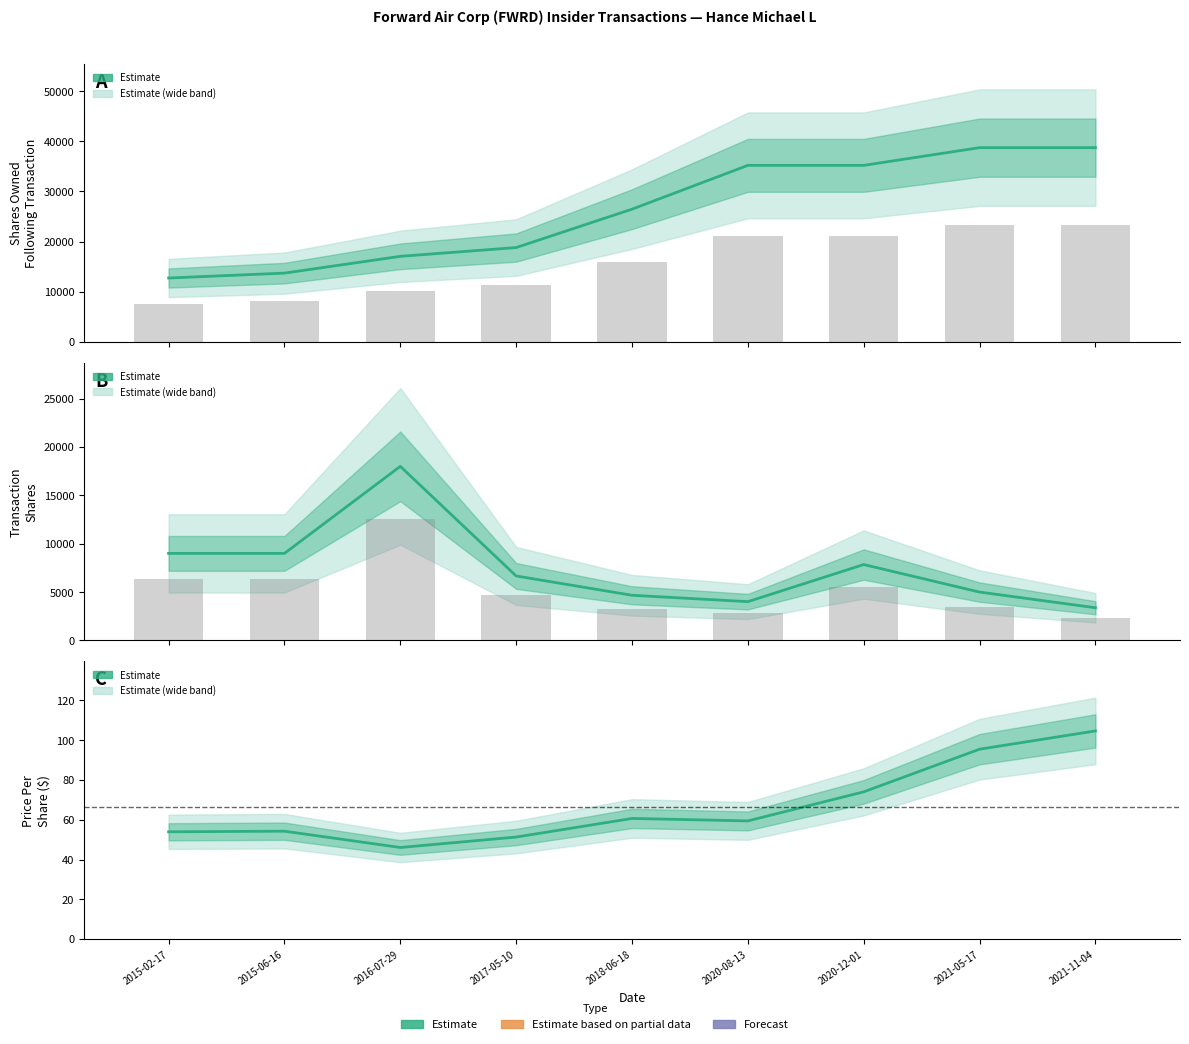

Does the chart contain any negative values?

No